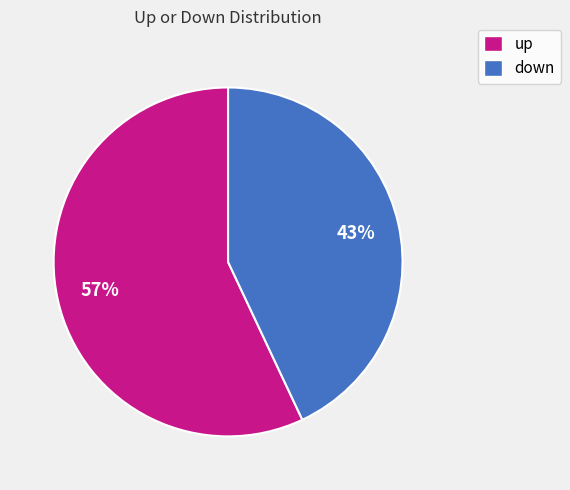

Is it true that up is 68% of the pie?

False